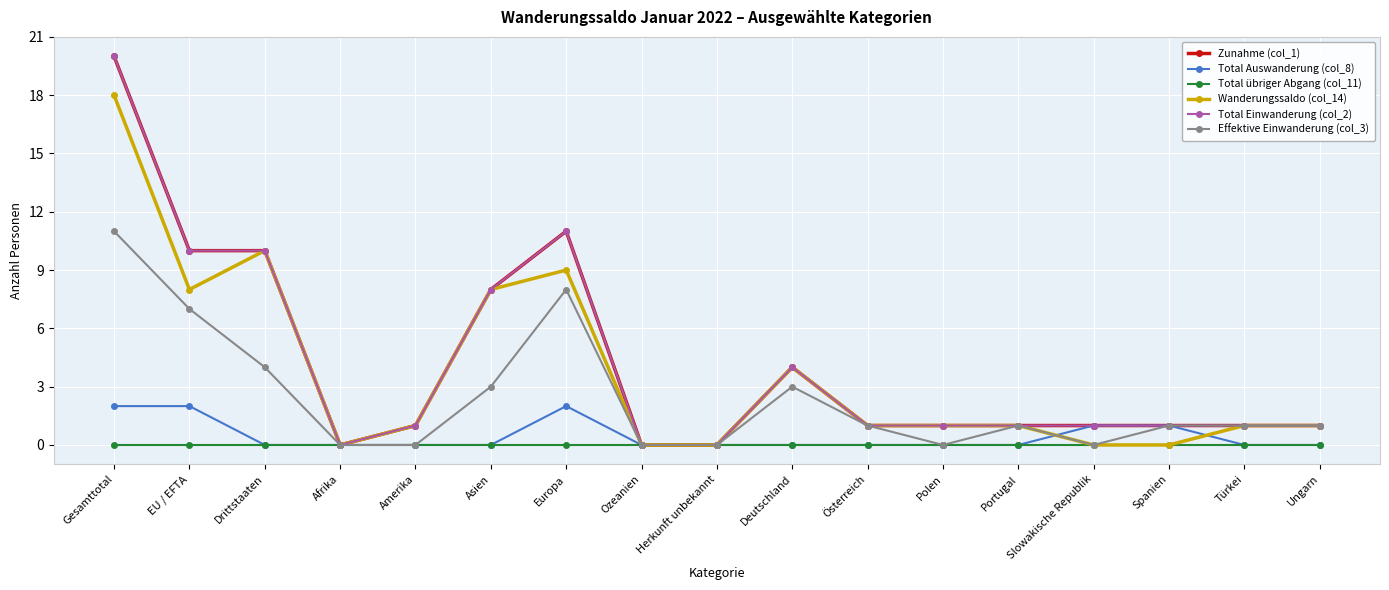

True or false: Total übriger Abgang (col_11) and Wanderungssaldo (col_14) cross at least once.

False